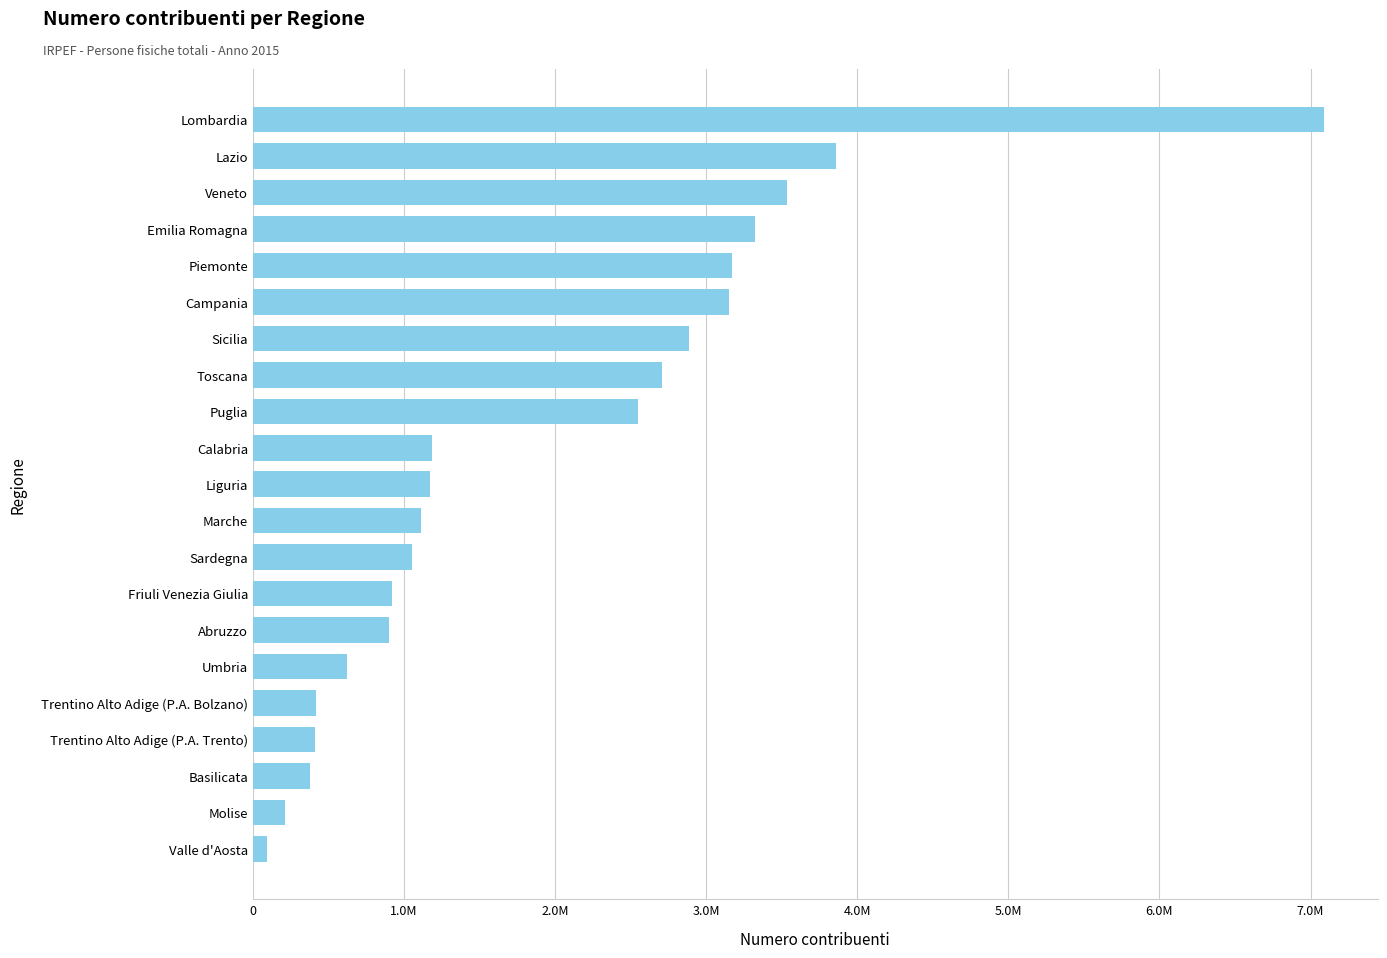

Are the bars horizontal?

Yes